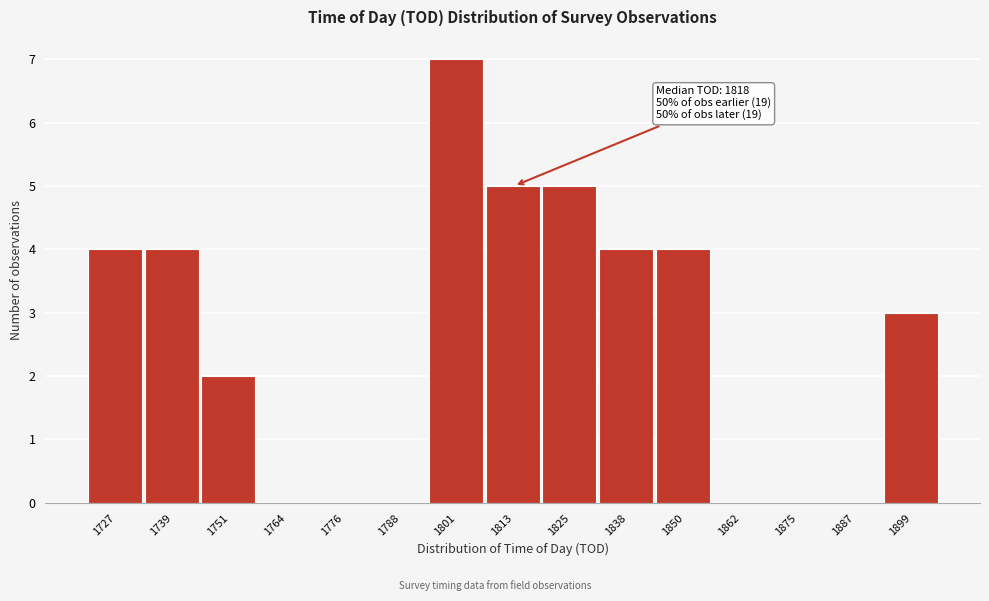

Reading left to right, extract all data points from this chart.

1727=4	1739=4	1751=2	1764=0	1776=0	1788=0	1801=7	1813=5	1825=5	1838=4	1850=4	1862=0	1875=0	1887=0	1899=3